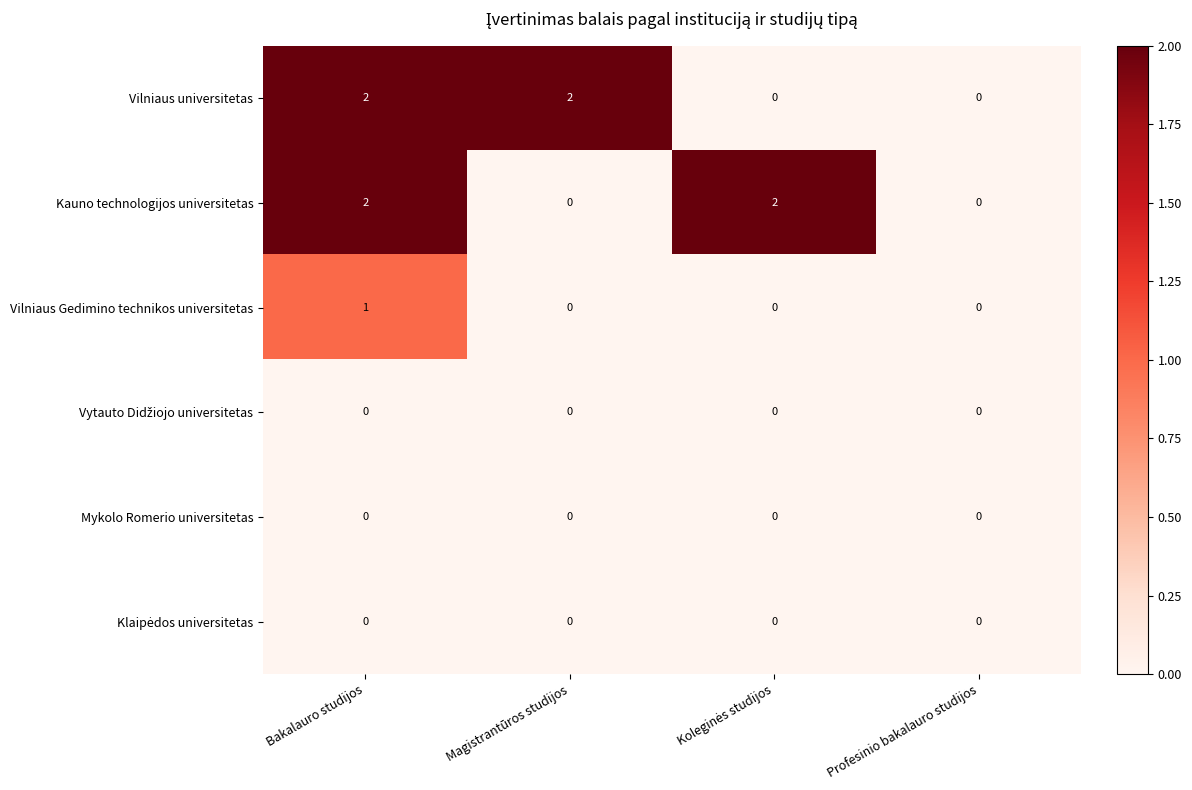

What is the sum of all Vilniaus universitetas values?

4